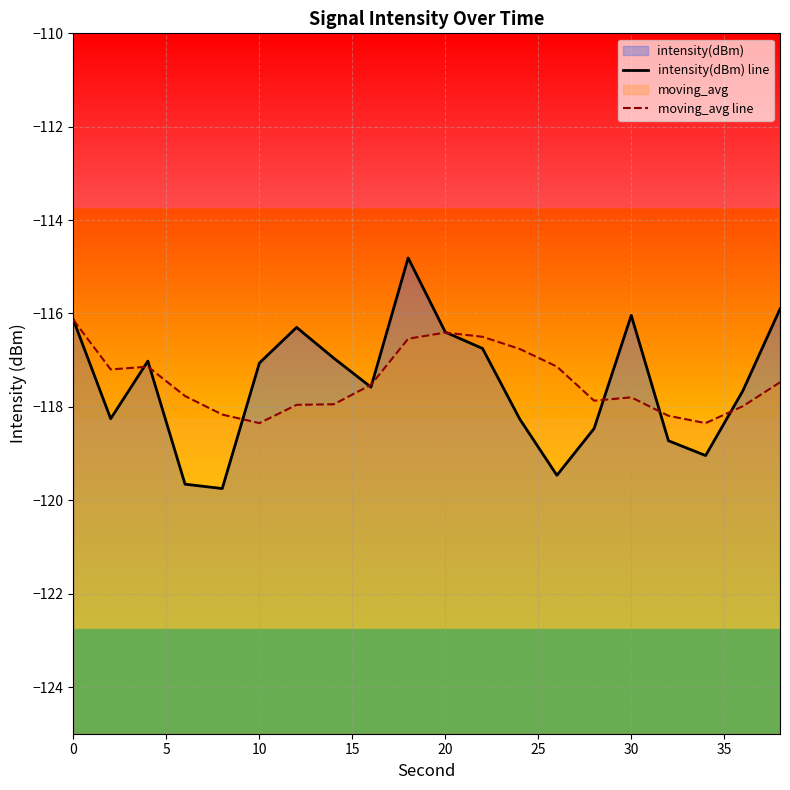

What is the value of the intensity(dBm) line point at the 13th from the left?

-118.3